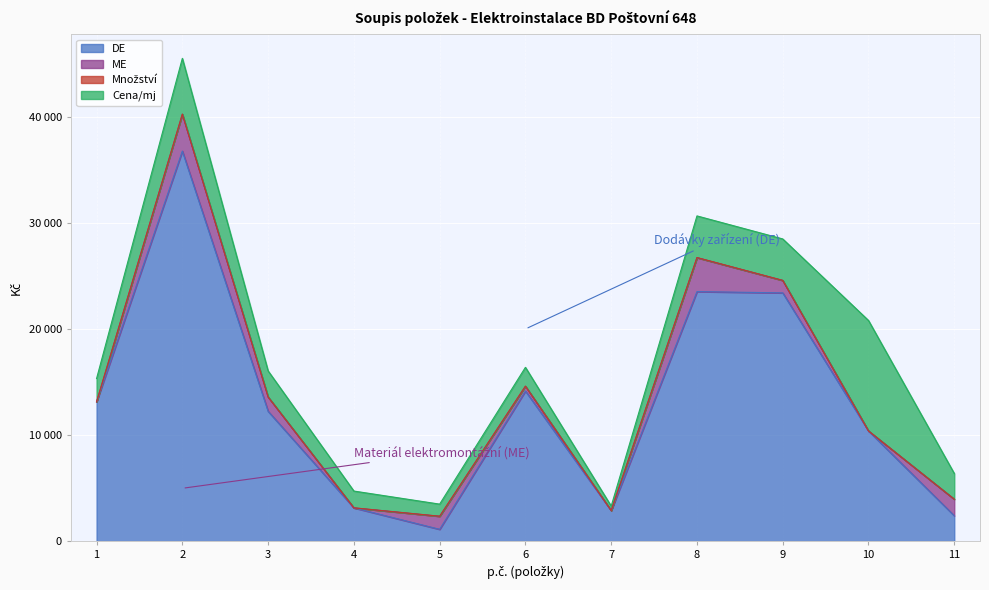

What is the difference between the Cena/mj values at 5 and 3?

1310.0